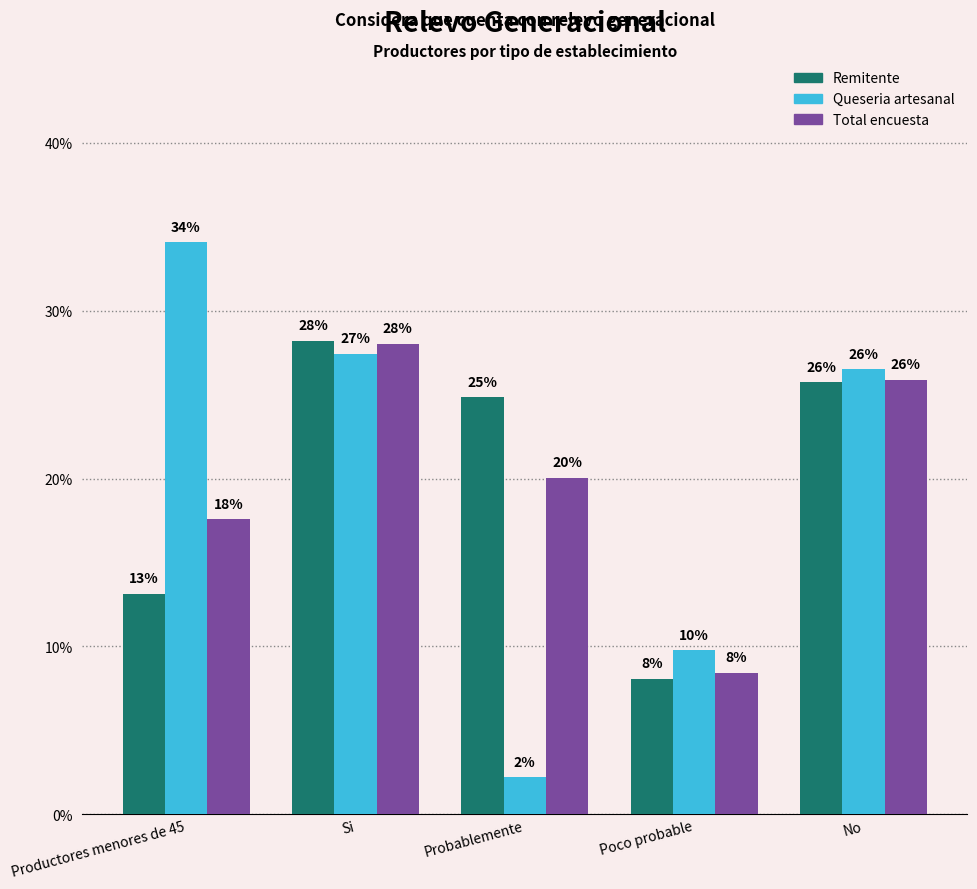

Which series changed the most between Si and No?

Remitente